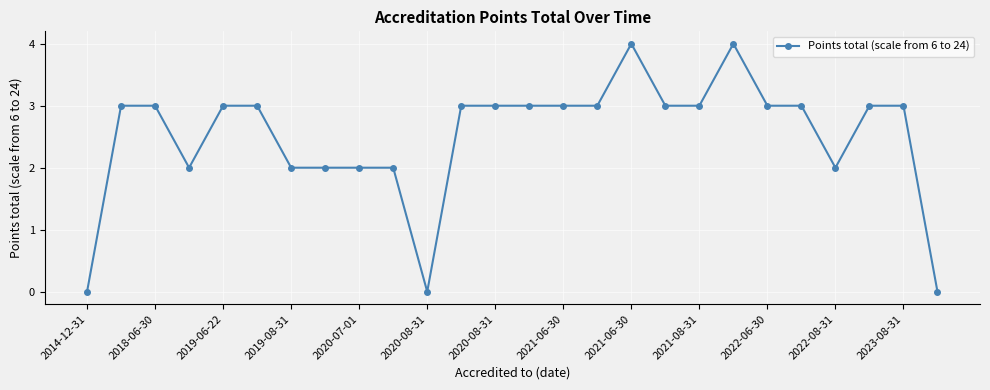

What is the difference between the maximum and minimum values?

4